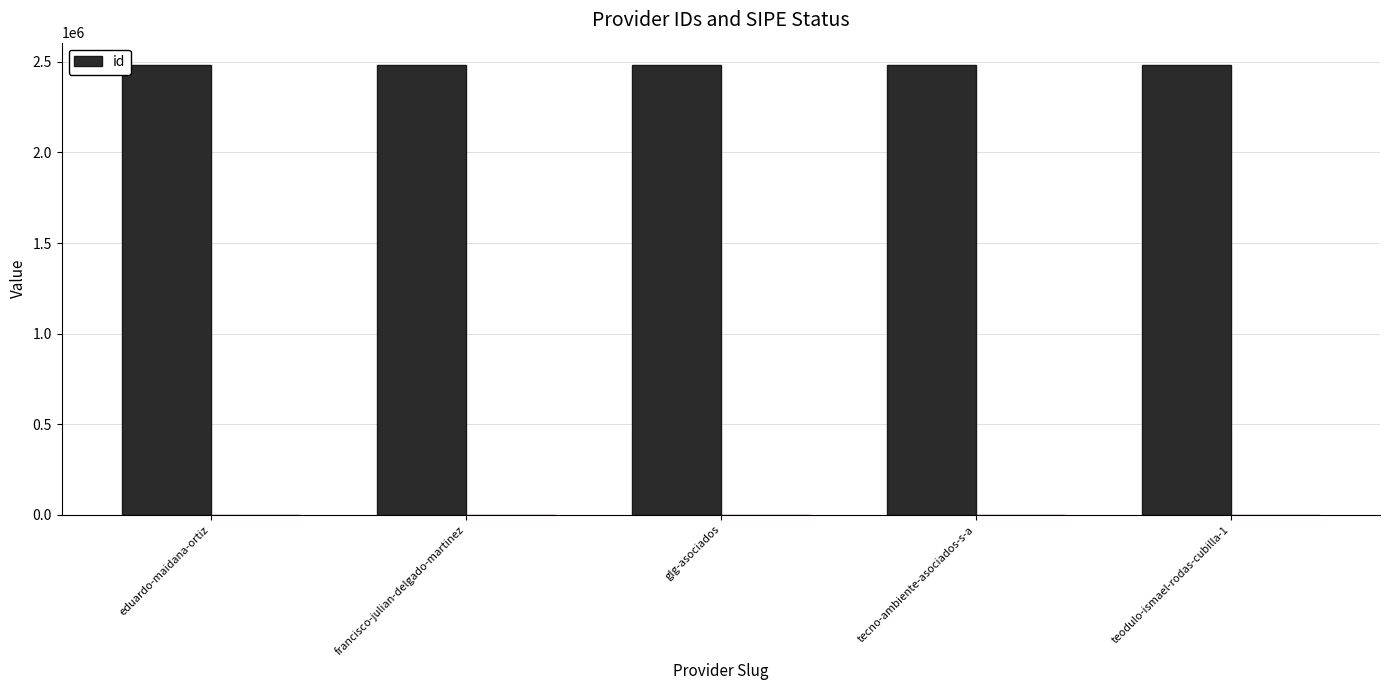

What is the difference between the maximum and second lowest values?

3